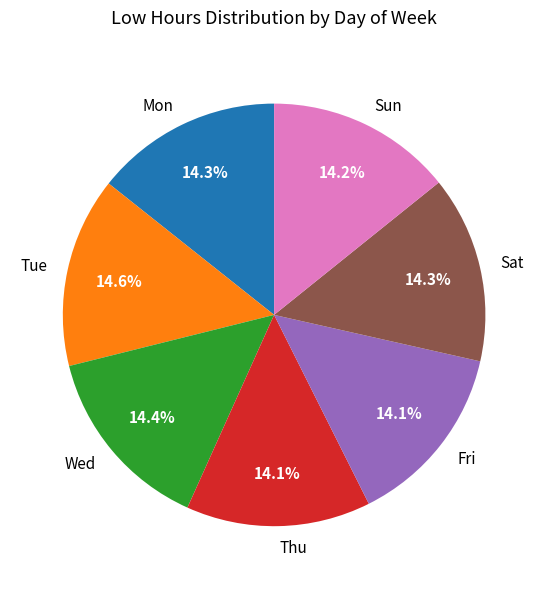

Do Sat and Sun together represent more than half of the pie?

No